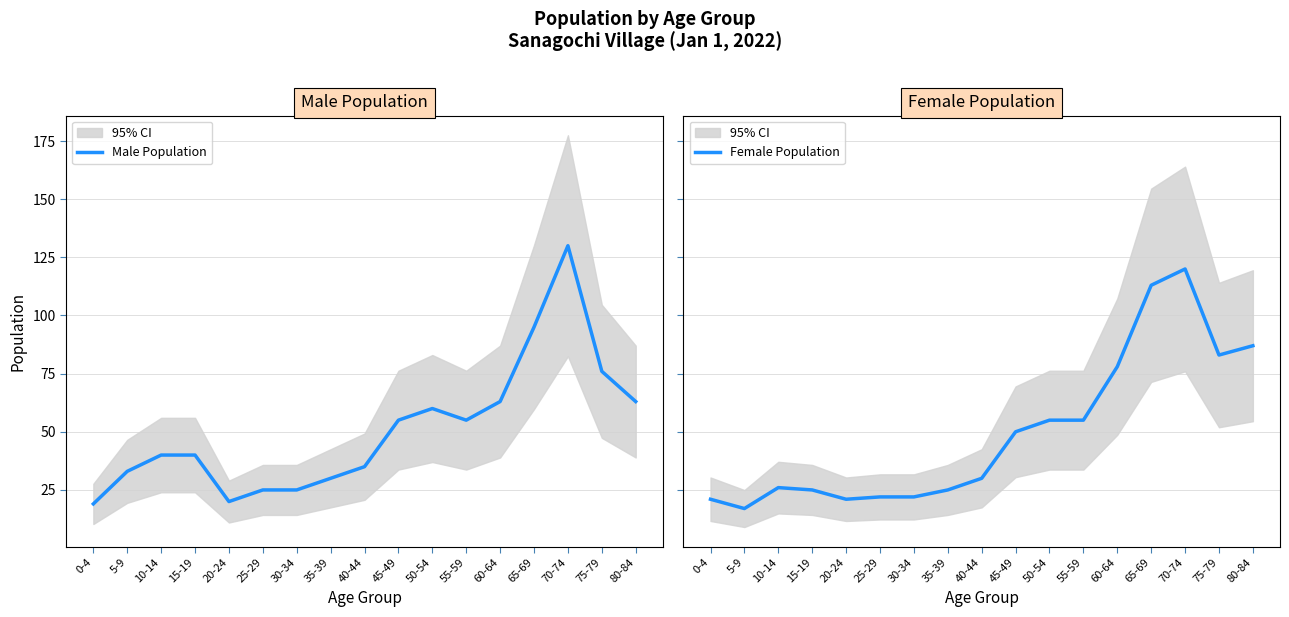

Is the value of Female Population at 50-54 greater than the value of Male Population at 50-54?

No